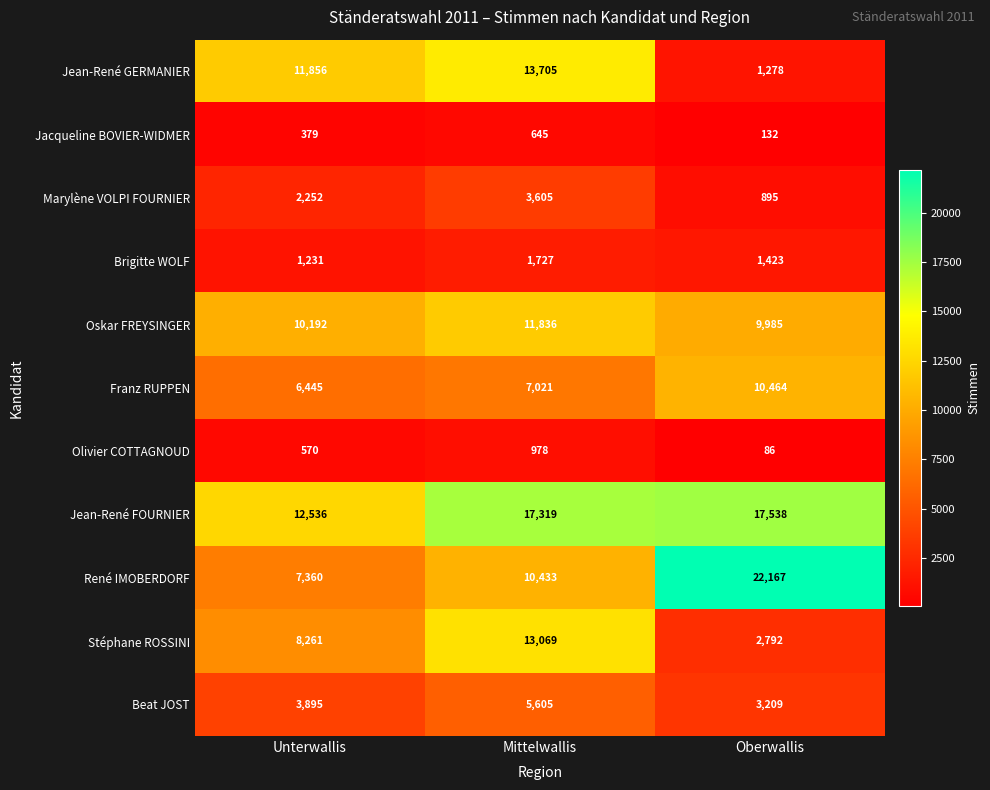

At which category is the sum across all series the highest?

Mittelwallis